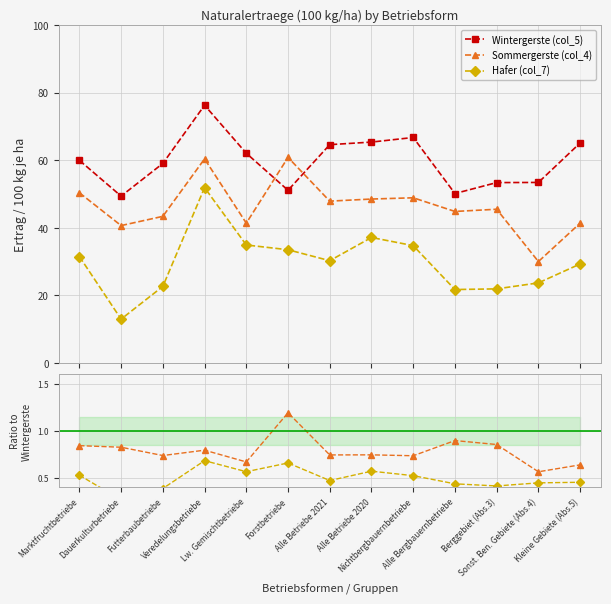

What position from the right is Dauerkulturbetriebe?

12